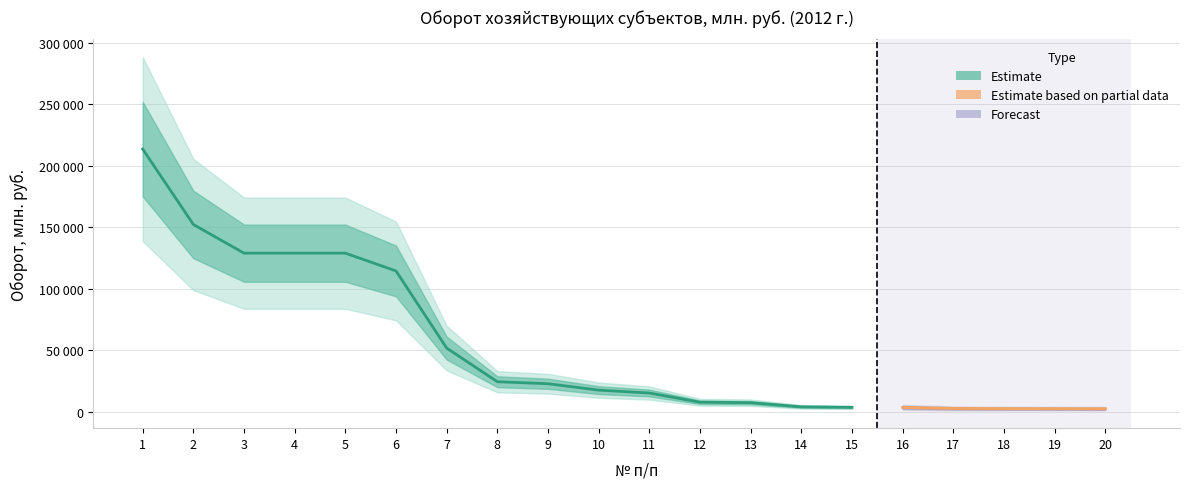

Reading left to right, list all the values displayed in this chart.

1=213461	2=152257	3=128958	4=128958	5=128958	6=114522	7=51887	8=24570	9=22938	10=17759	11=15388	12=7942	13=7540	14=4192	15=3779	16=3743	17=2928	18=2731	19=2700	20=2653